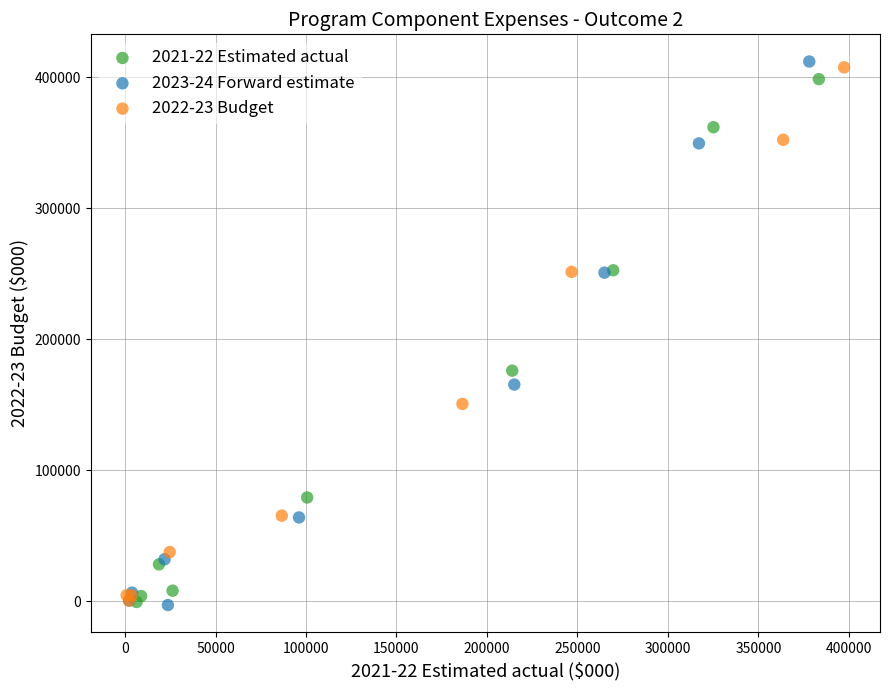

What are all the series names shown in the legend?

2021-22 Estimated actual, 2023-24 Forward estimate, 2022-23 Budget